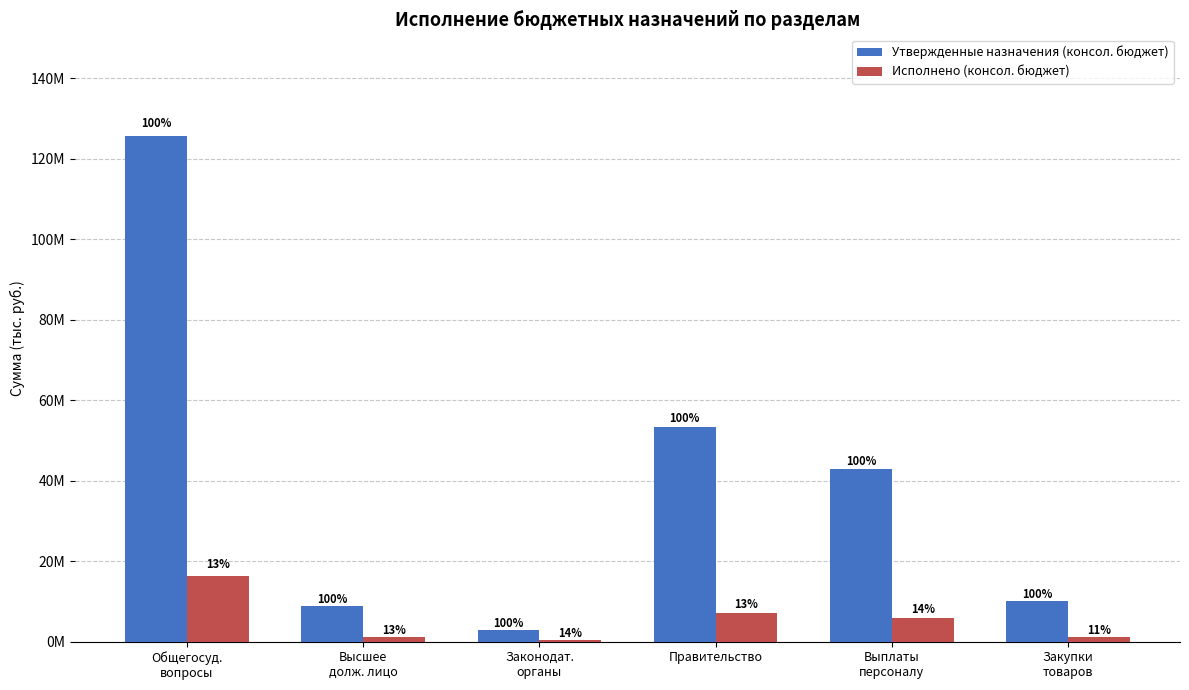

What position from the right is Законодат.
органы?

4